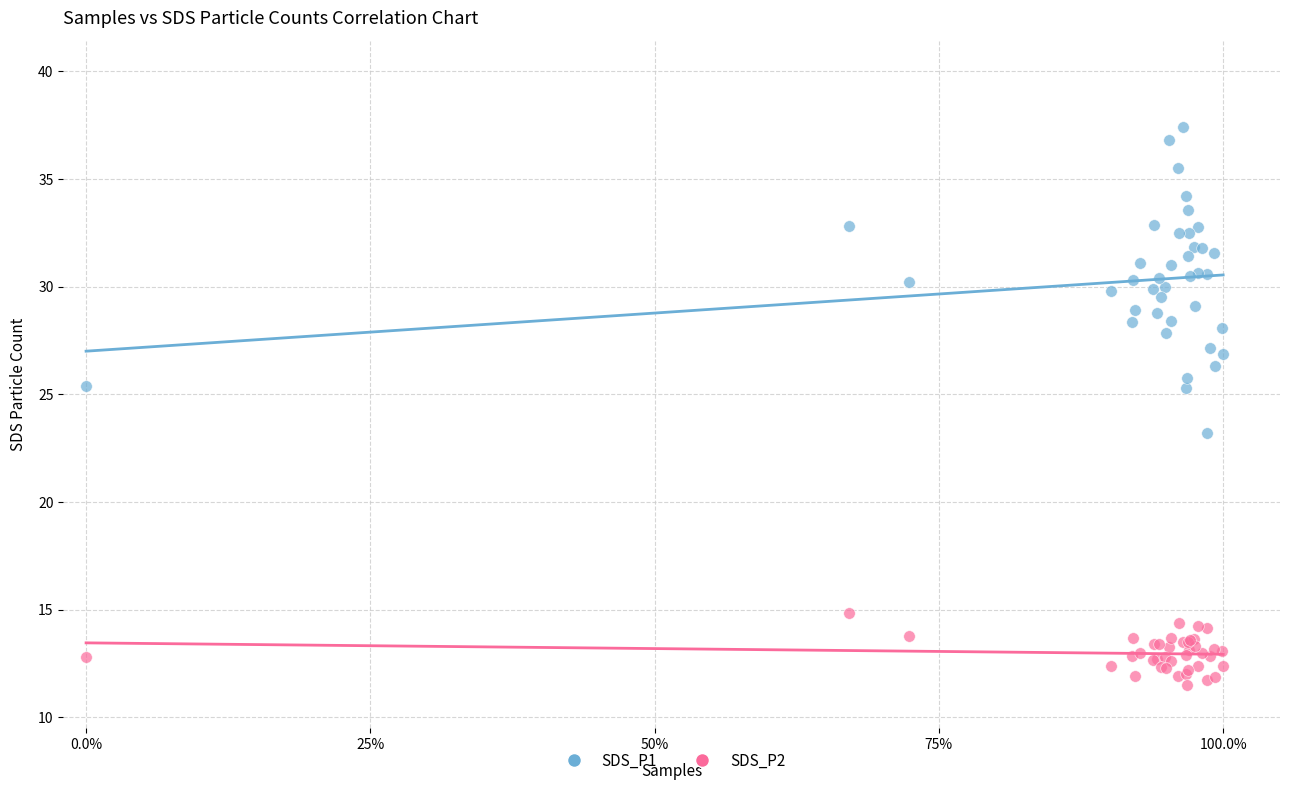

Which series has the widest spread of Y values?

SDS_P1